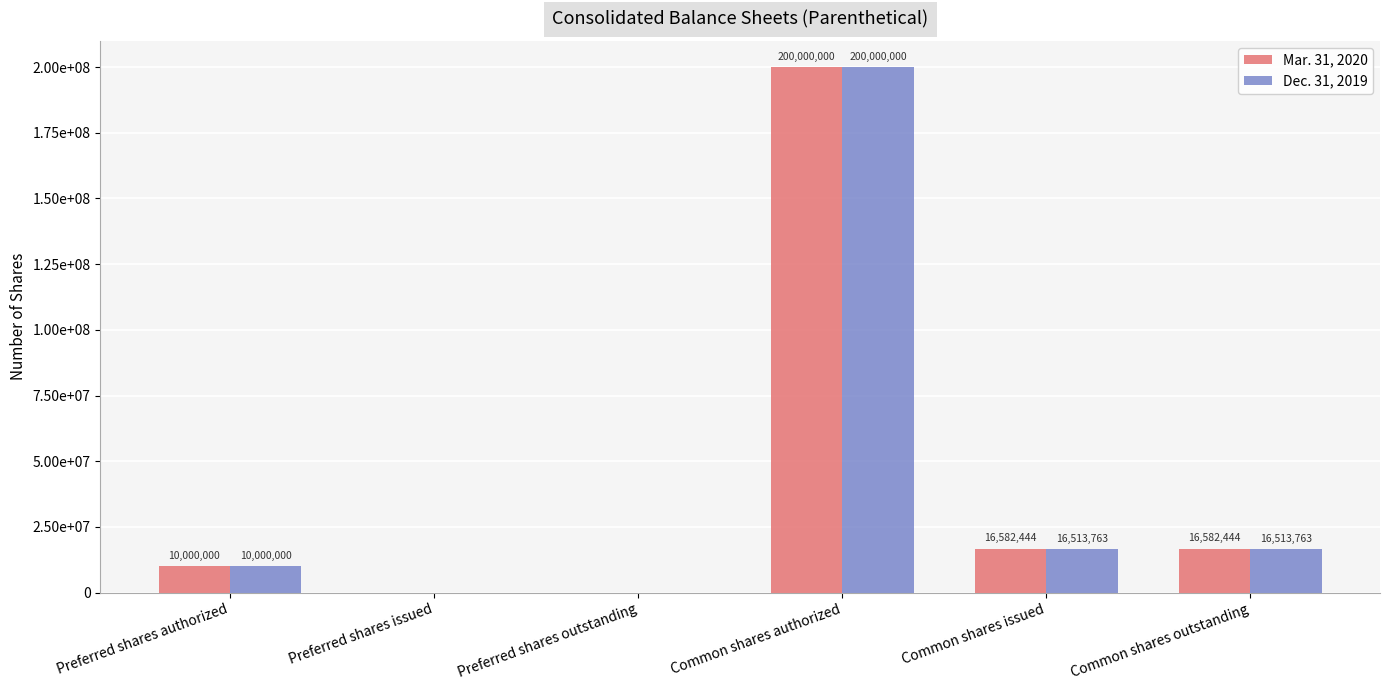

The value of Dec. 31, 2019 at Common shares issued is 27998352. True or false?

False